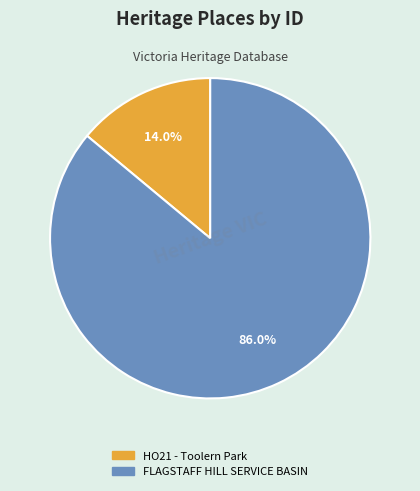

What percentage is the HO21 - Toolern Park slice, to the nearest percent?

14%